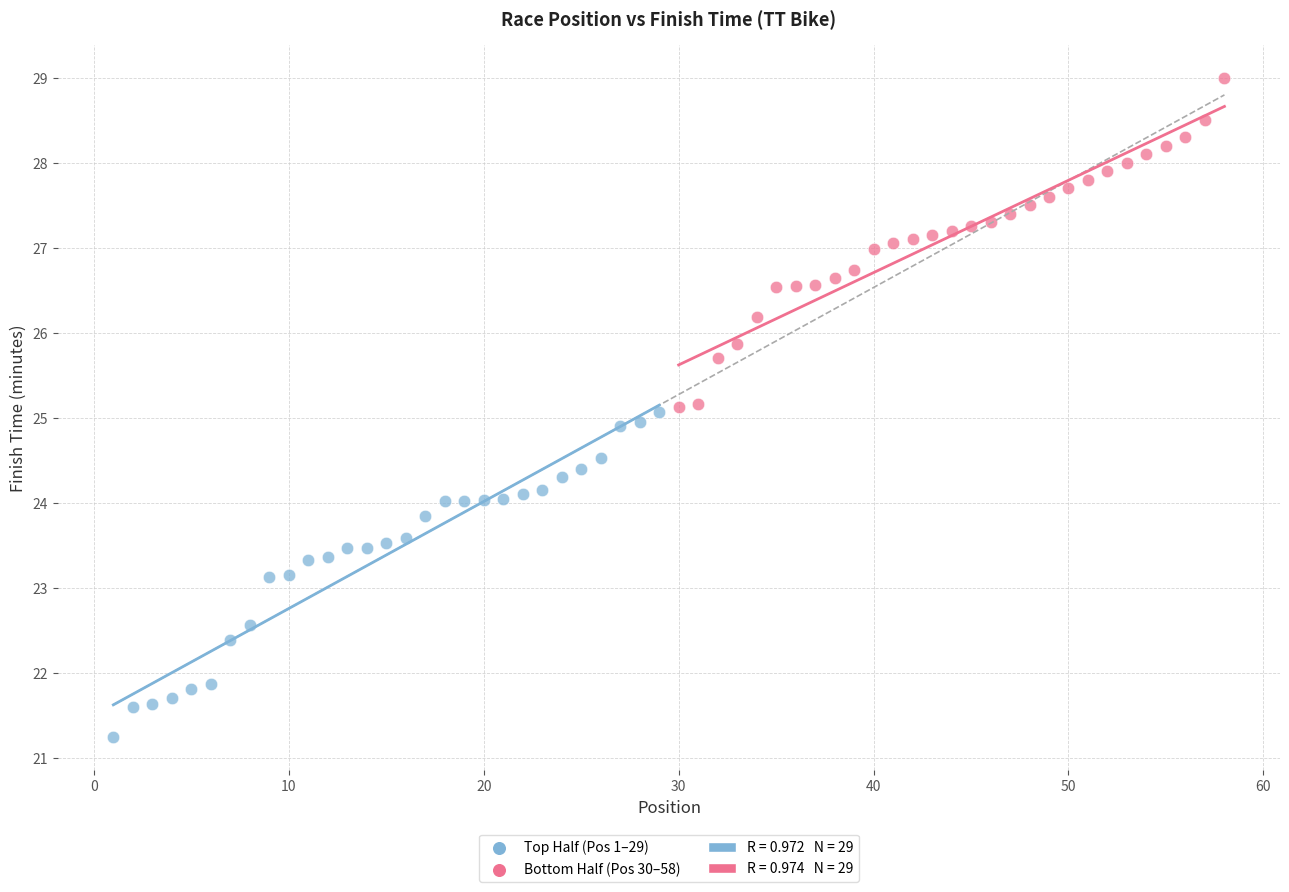

Which series contains the lowest Y value?

Top Half (Pos 1–29)